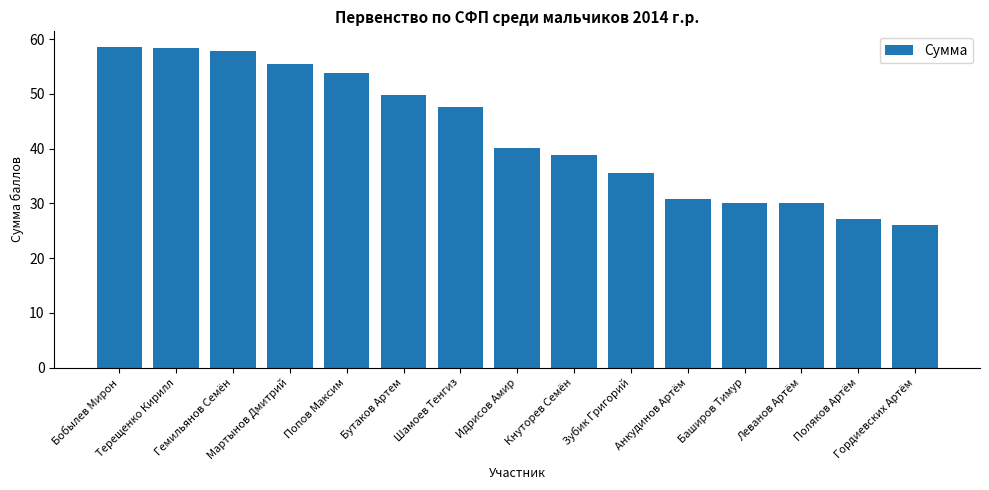

Which has a higher value, Баширов Тимур or Гемильянов Семён?

Гемильянов Семён